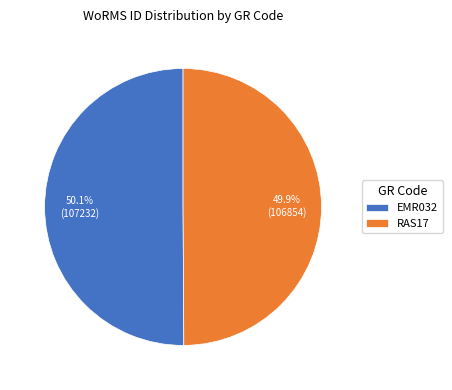

Approximately how many times larger is the value at EMR032 compared to RAS17?

1.0